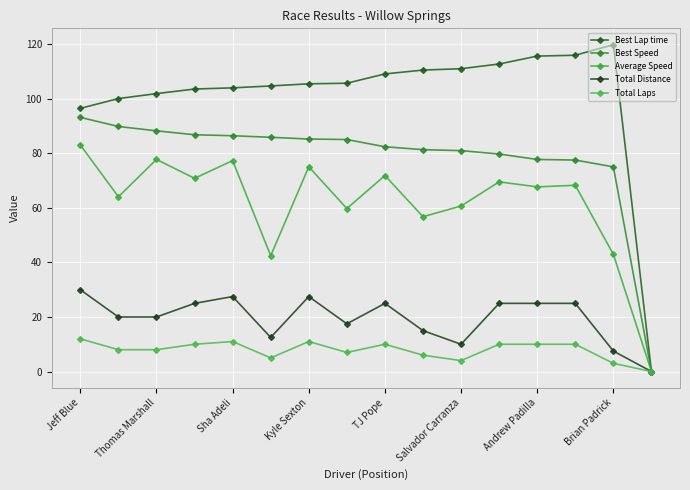

How many values in the Total Laps series are below 10?

8